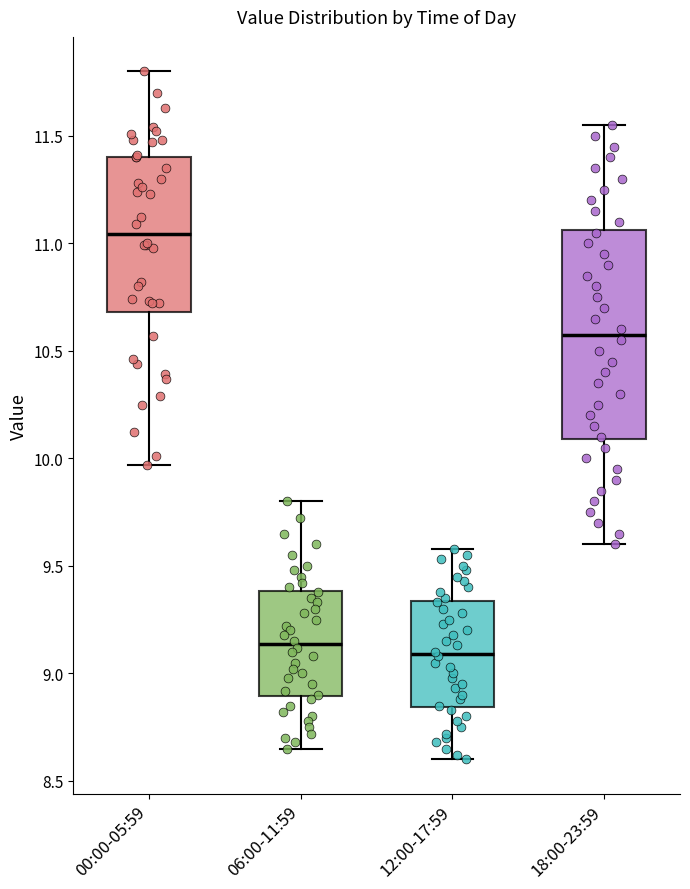

Comparing the boxes themselves (not the whiskers), which one is the tallest?

18:00-23:59